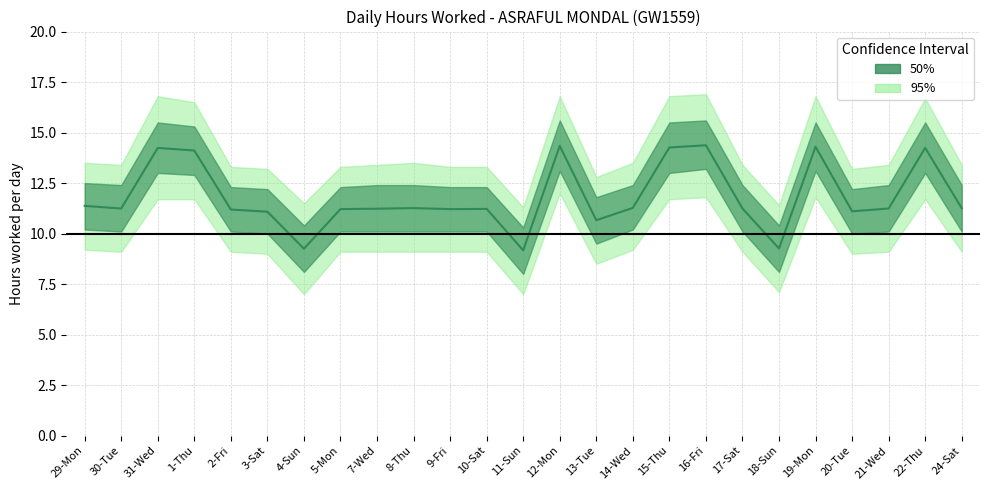

List the labels in order of value, largest first.

16-Fri, 12-Mon, 19-Mon, 15-Thu, 31-Wed, 22-Thu, 1-Thu, 29-Mon, 14-Wed, 8-Thu, 24-Sat, 30-Tue, 17-Sat, 21-Wed, 7-Wed, 10-Sat, 5-Mon, 9-Fri, 2-Fri, 20-Tue, 3-Sat, 13-Tue, 18-Sun, 4-Sun, 11-Sun